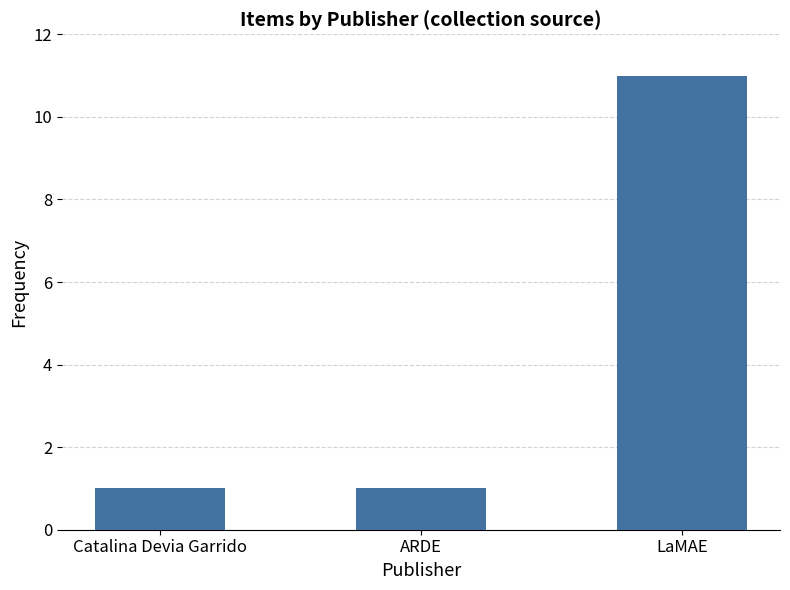

What is the difference between the values at LaMAE and ARDE?

10